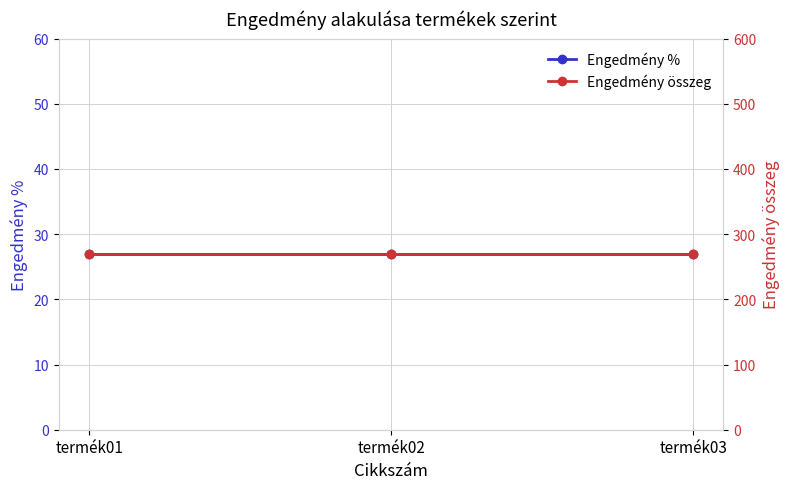

List the labels in order of Engedmény % value, largest first.

termék01, termék02, termék03